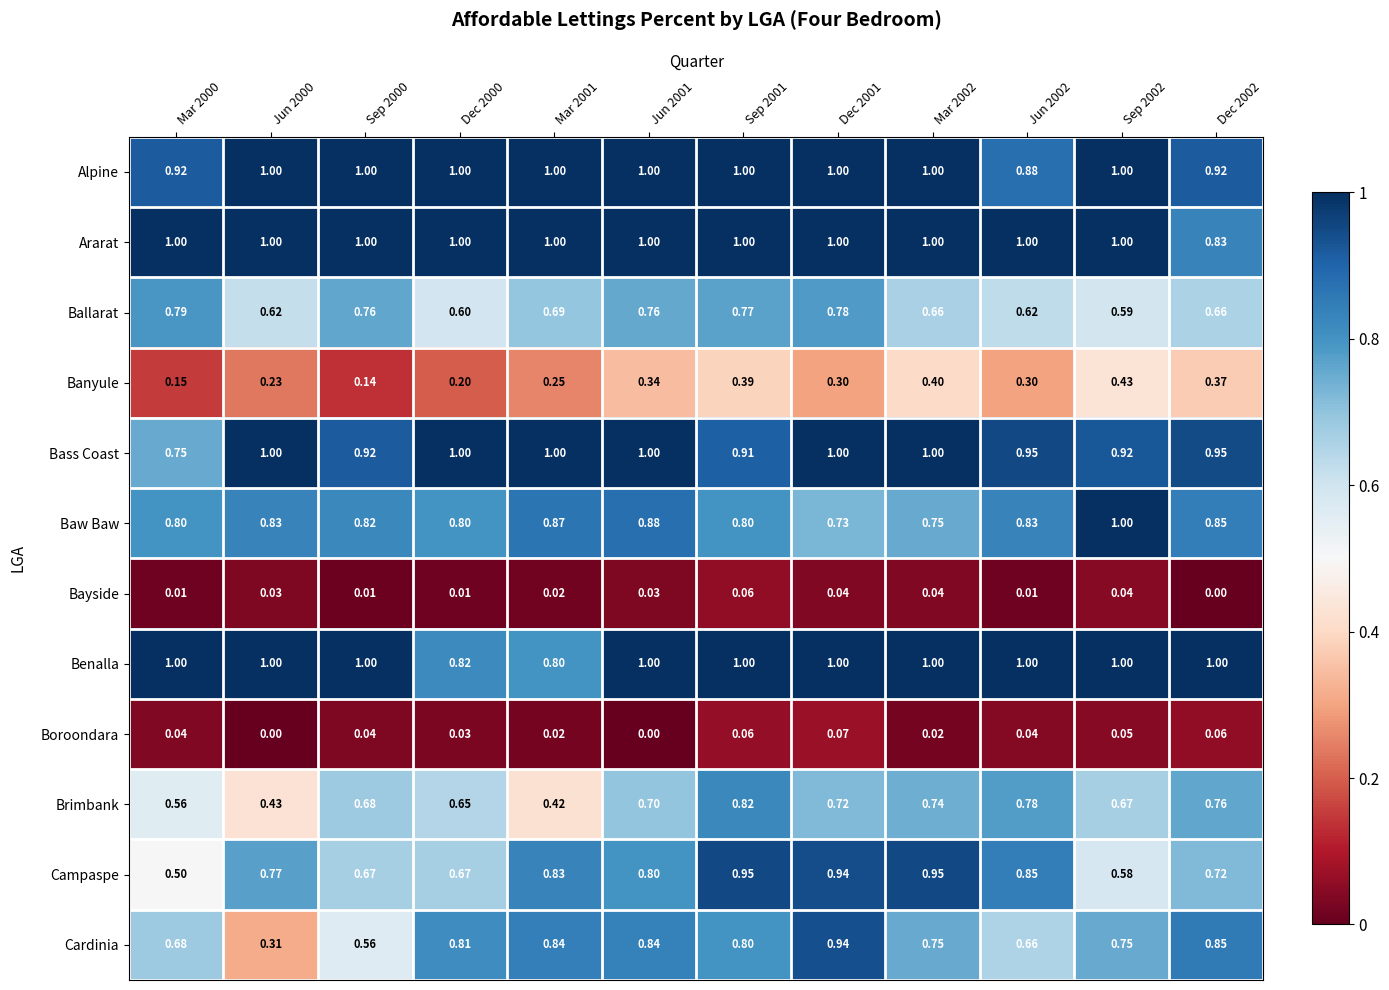

Which series has the largest total across all categories?

Ararat